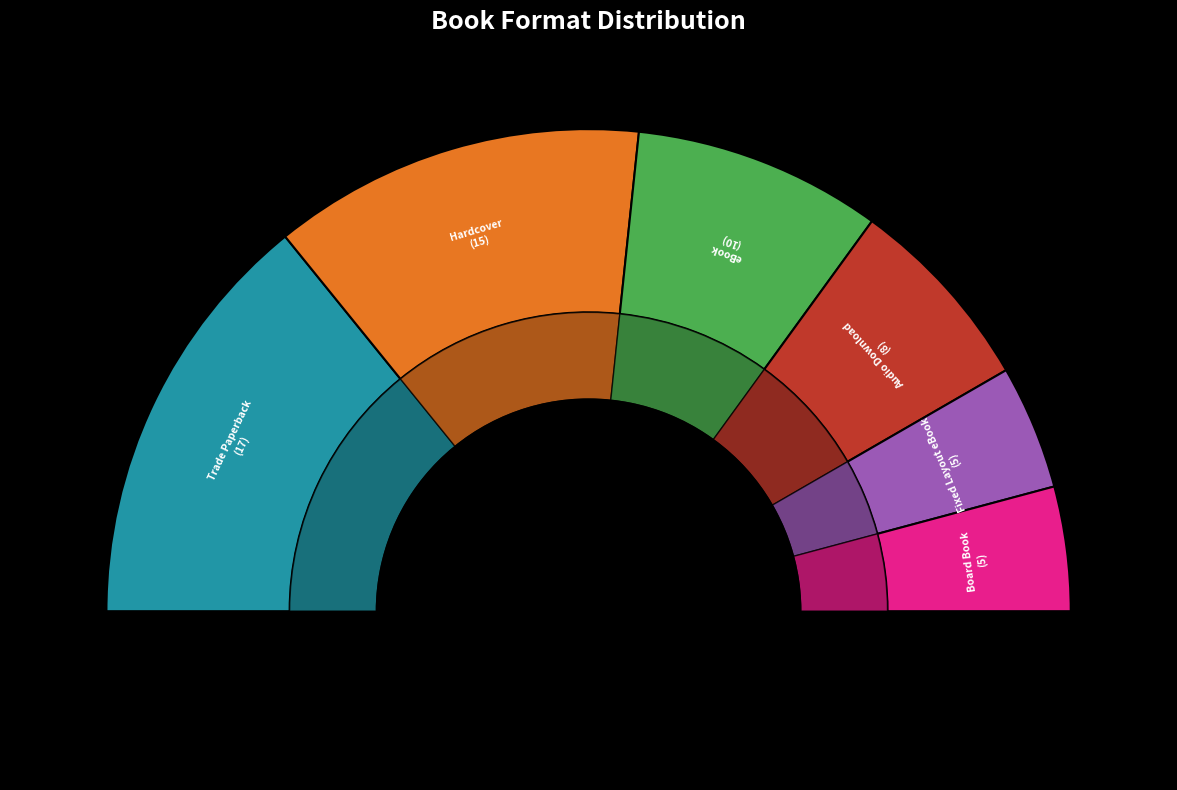

To the nearest percent, what portion does Board Book represent?

8%